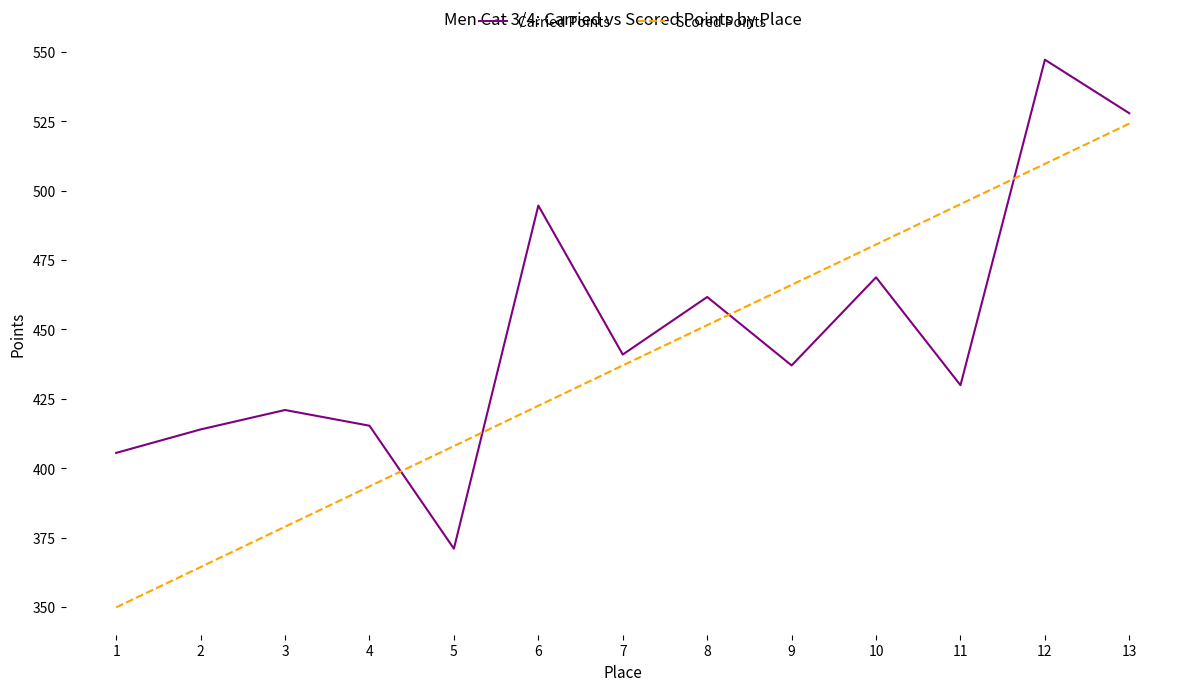

What is the difference between the Carried Points values at 4 and 11?

14.6